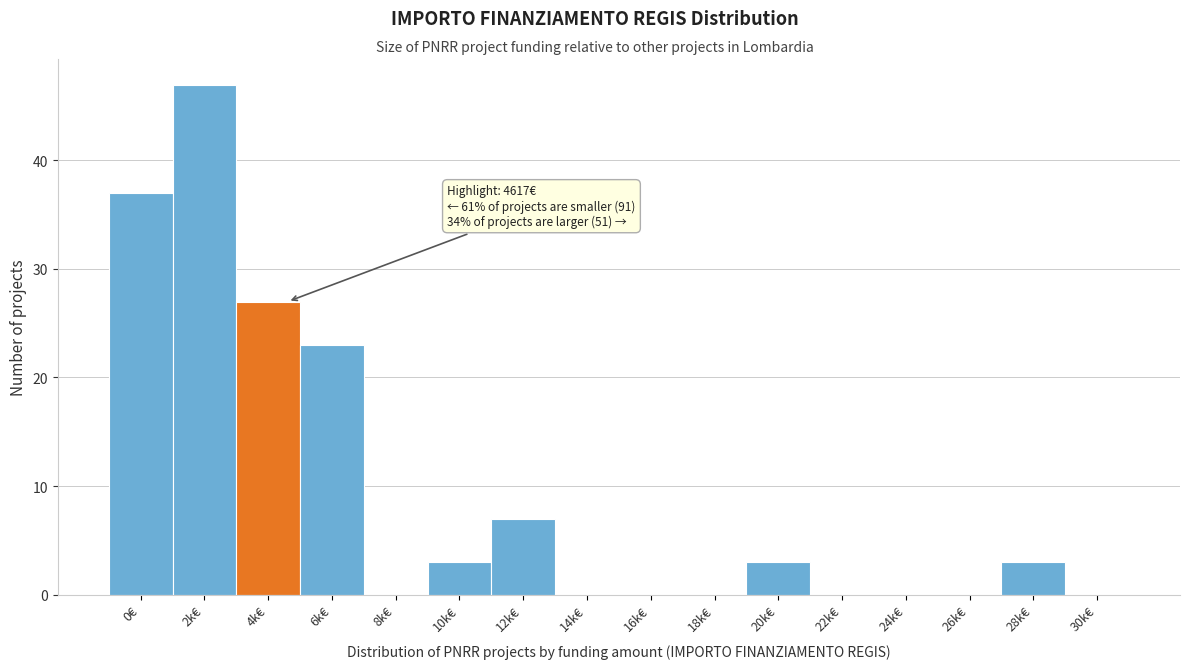

What is the sum of the values at 10k€ and 18k€?

3